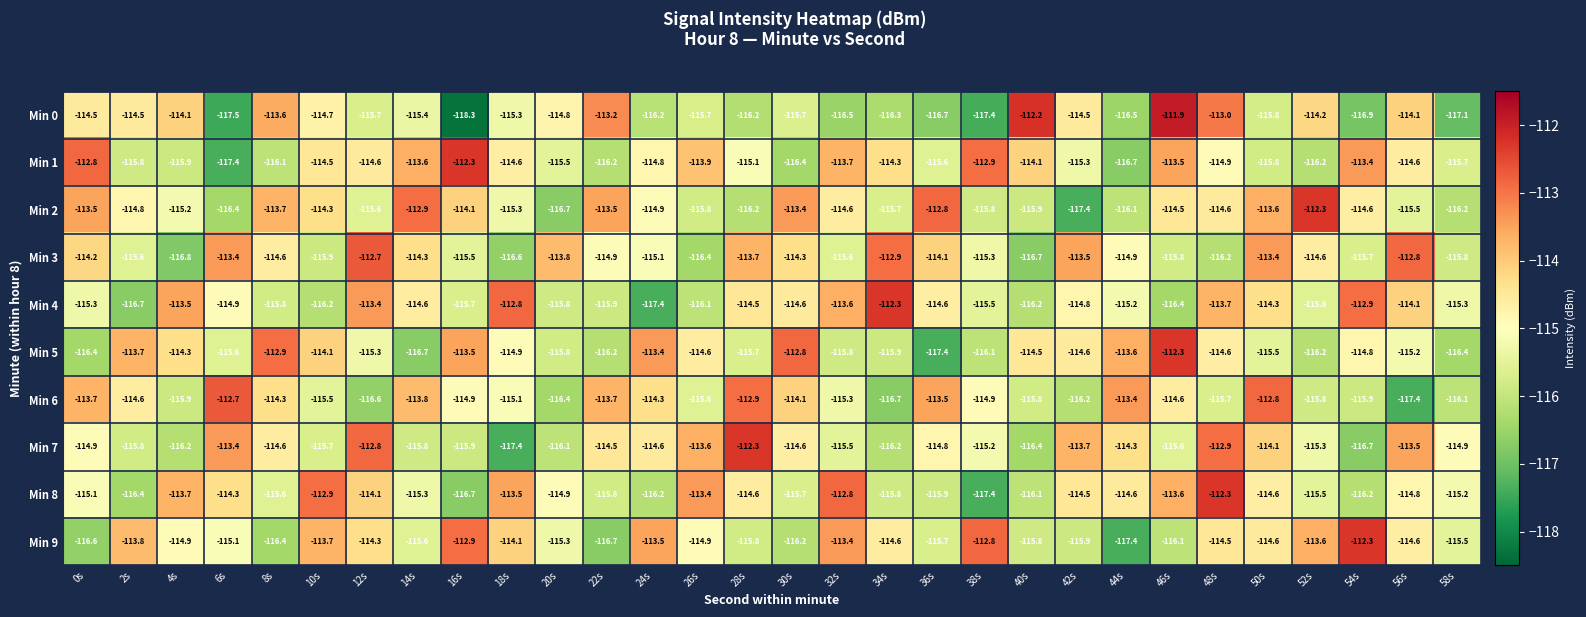

Which series has the widest spread of values?

Min 0